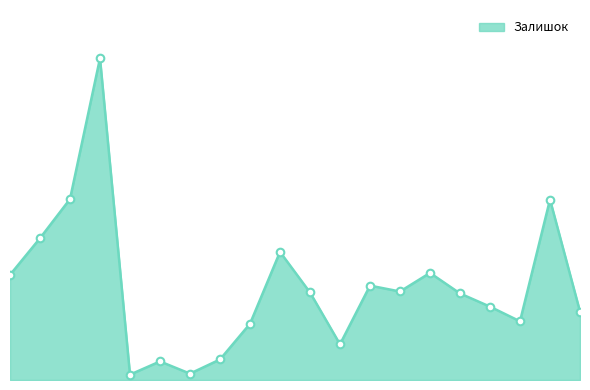

Does the chart have visible grid lines?

No